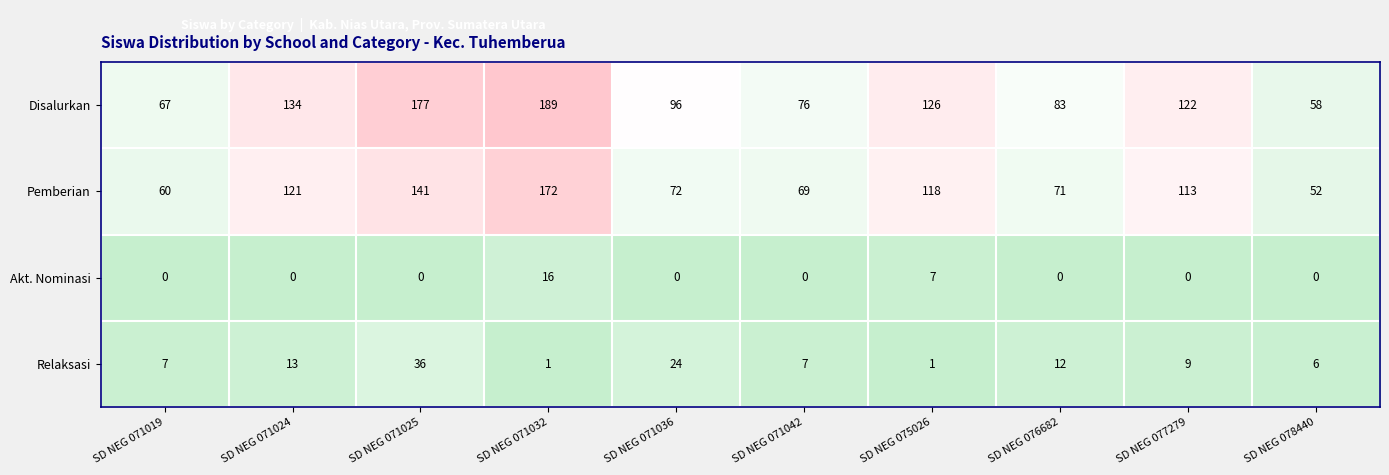

The Pemberian series shows 118 at SD NEG 075026. True or false?

True